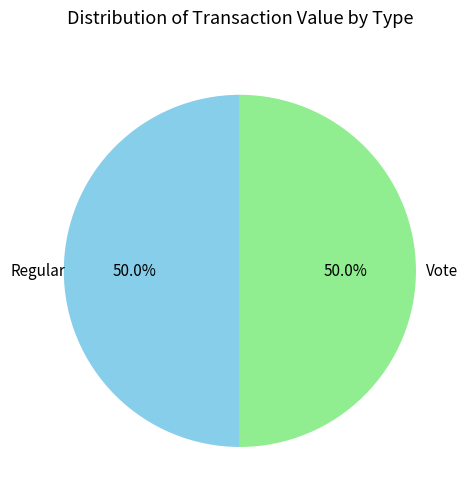

To the nearest percent, what is the difference between the largest and smallest slice percentages?

0%